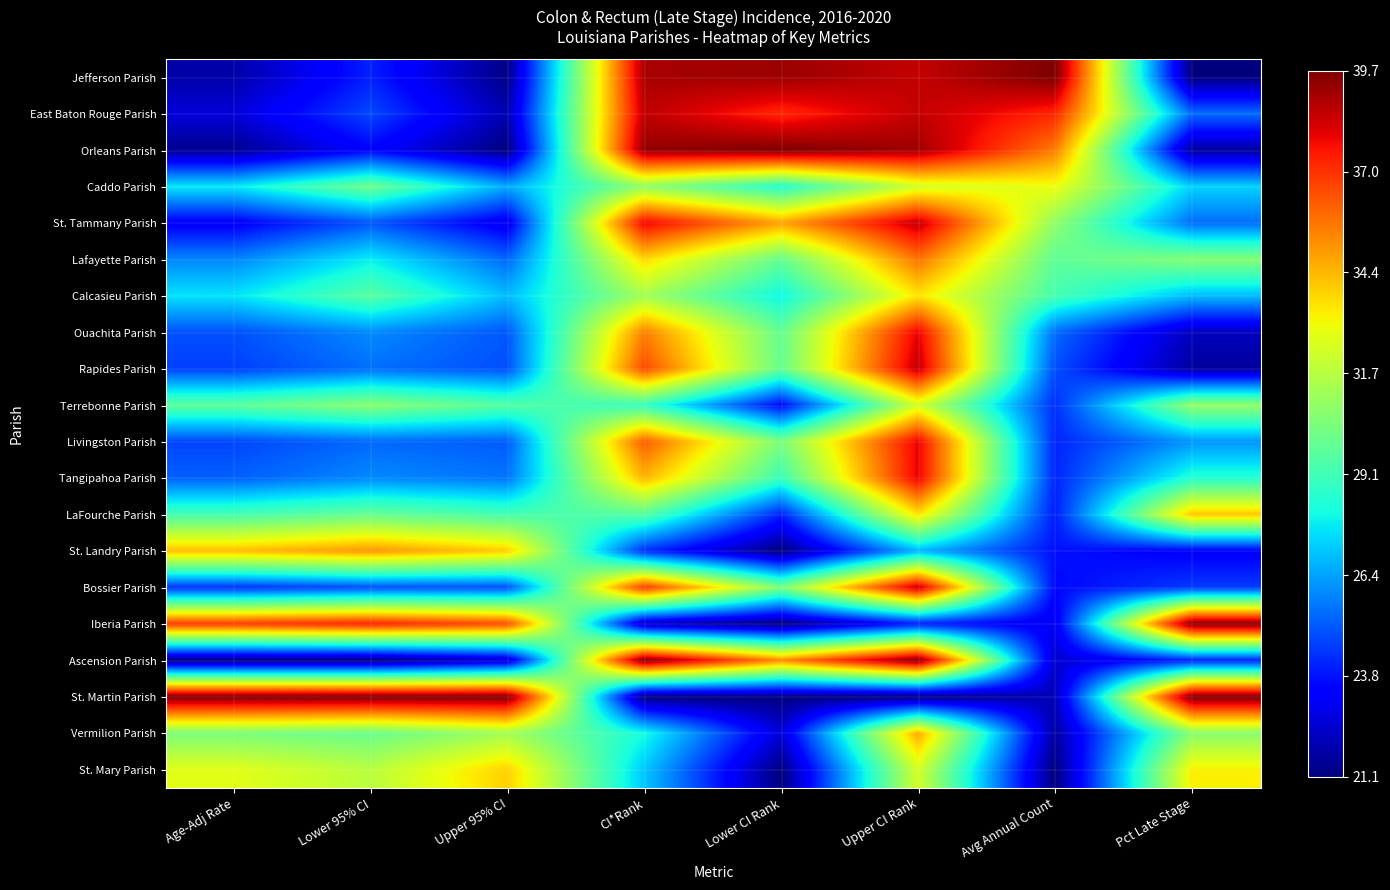

Which has a higher value, Lower CI Rank or Lower 95% CI?

Lower CI Rank